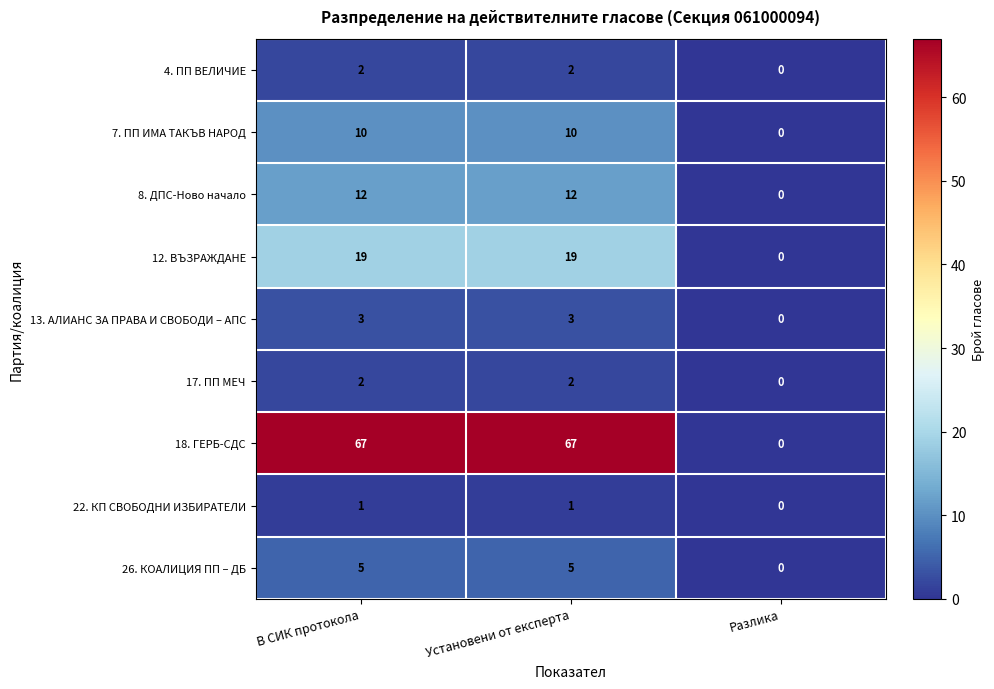

What is the total value across all series at Установени от експерта?

121